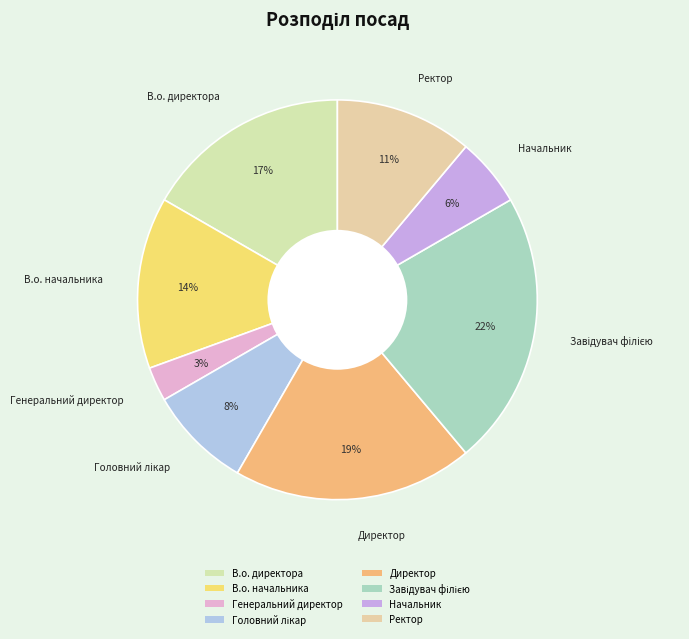

Is the sum of Ректор and Начальник greater than half?

No